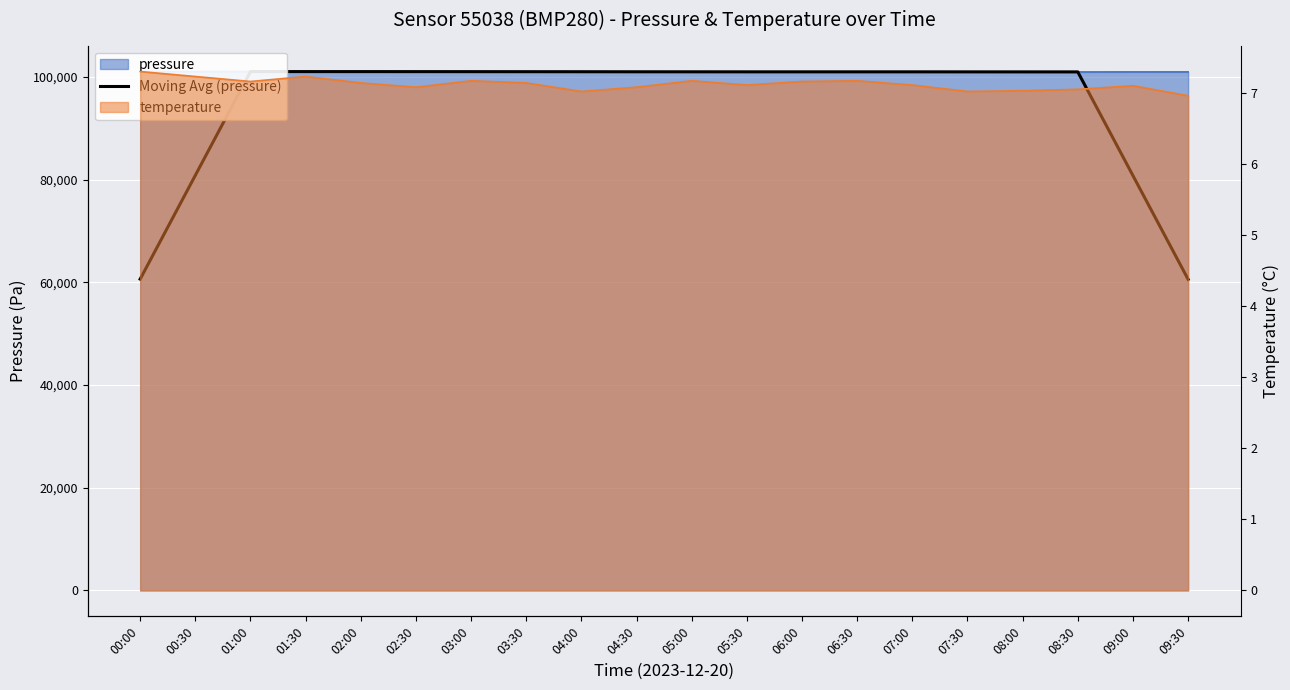

The chart shows a value of 101034.6 at 03:00. True or false?

True